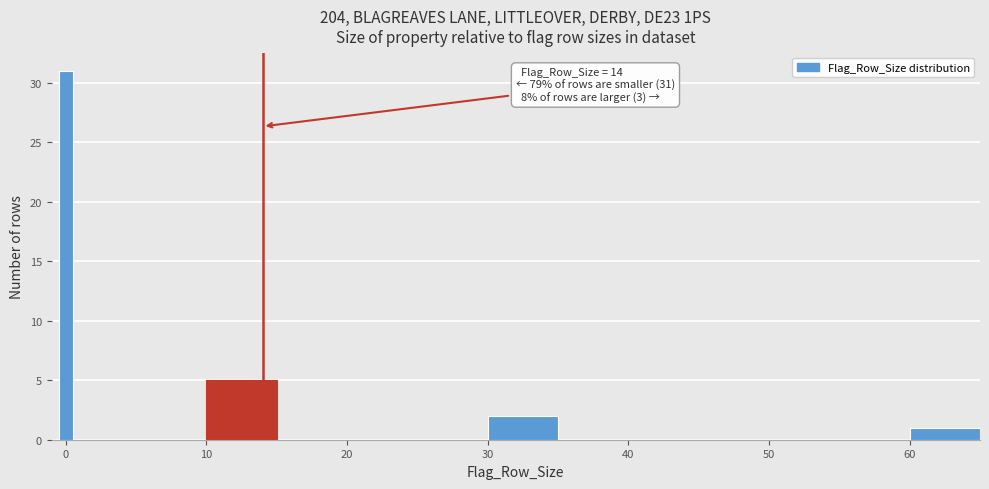

Read against the x-axis, roughly where is the centre of the tallest bar?

0